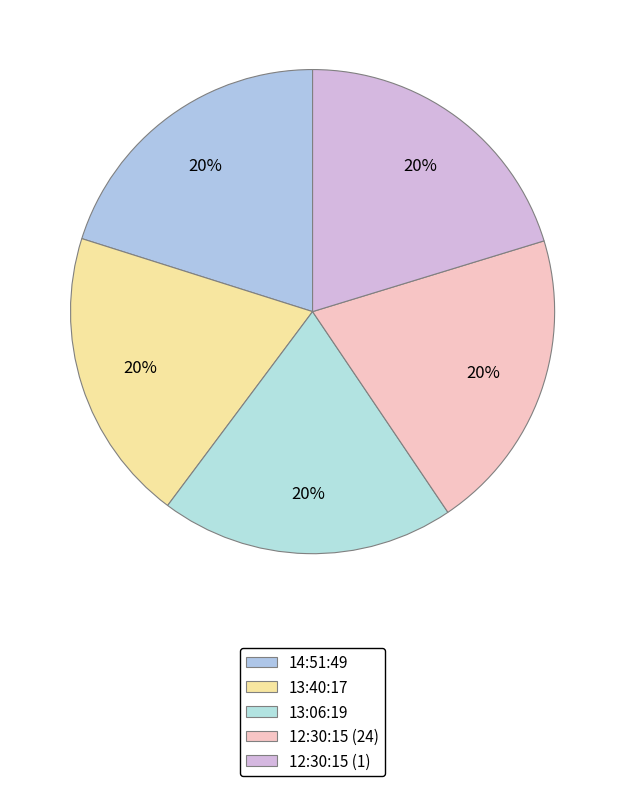

How many slices are in this pie chart?

5